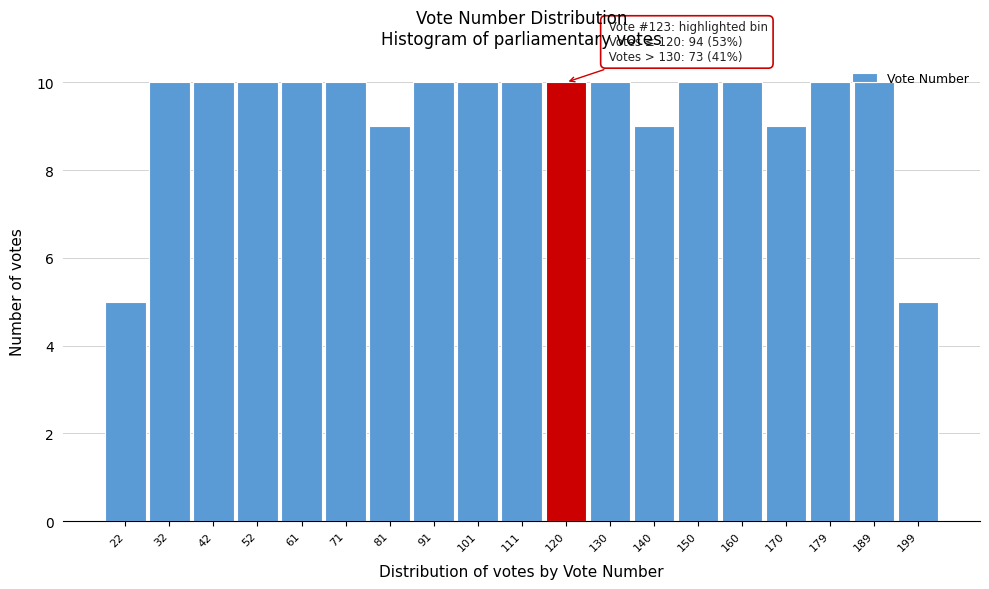

True or false: the data shows 14 at 52.

False